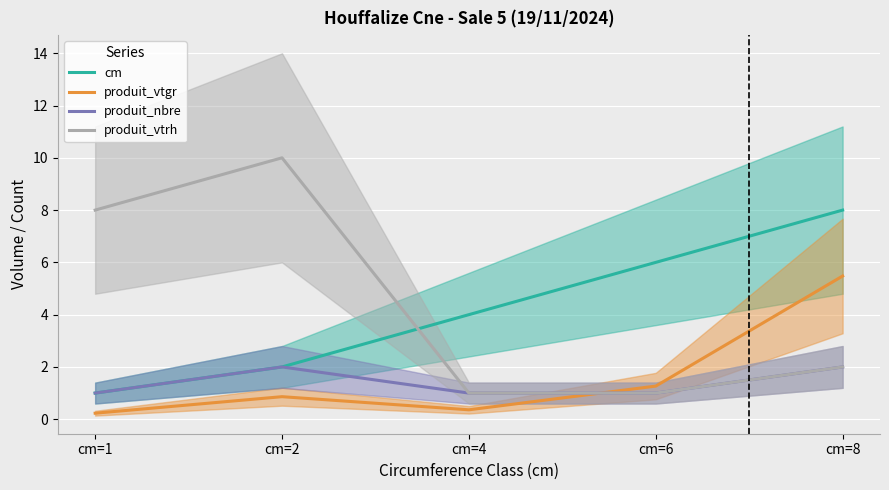

The produit_vtgr series shows 0.2 at cm=1. True or false?

True